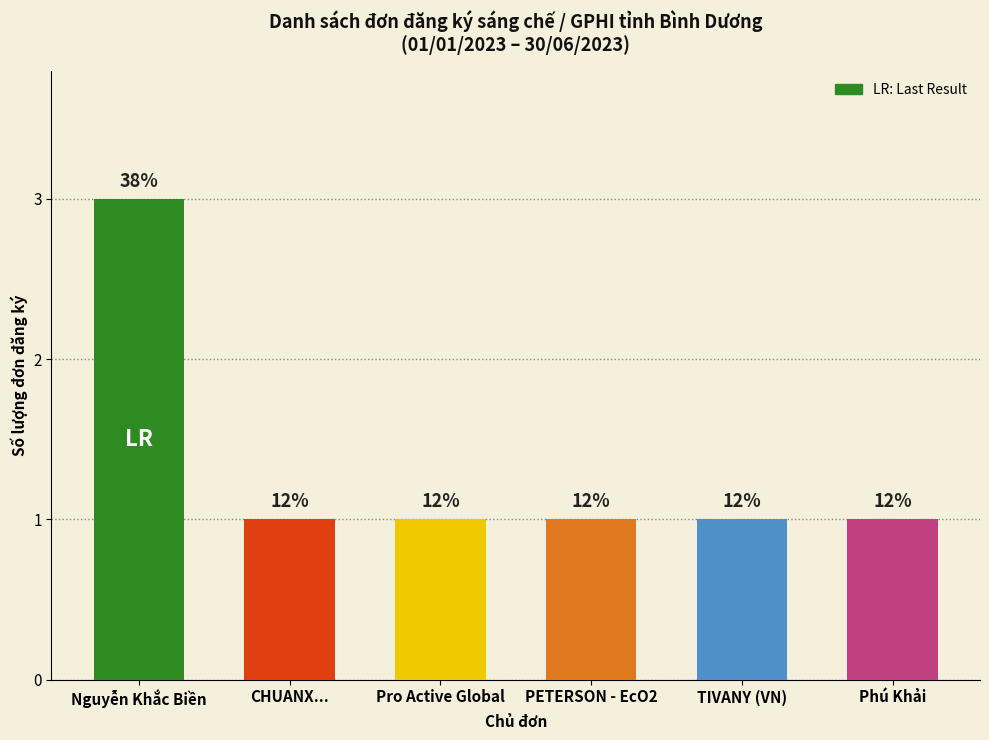

Between Phú Khải and CHUANX..., which is larger?

Phú Khải